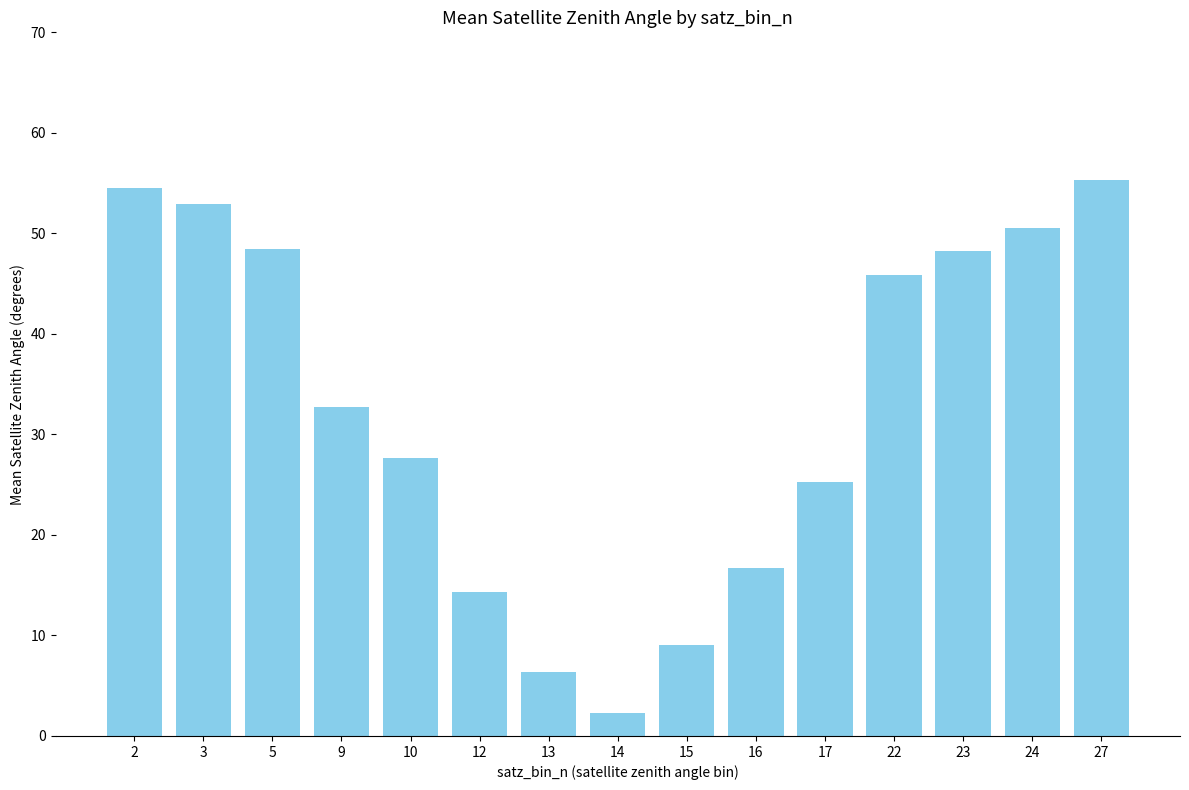

At which category does the chart reach its minimum across all series?

14